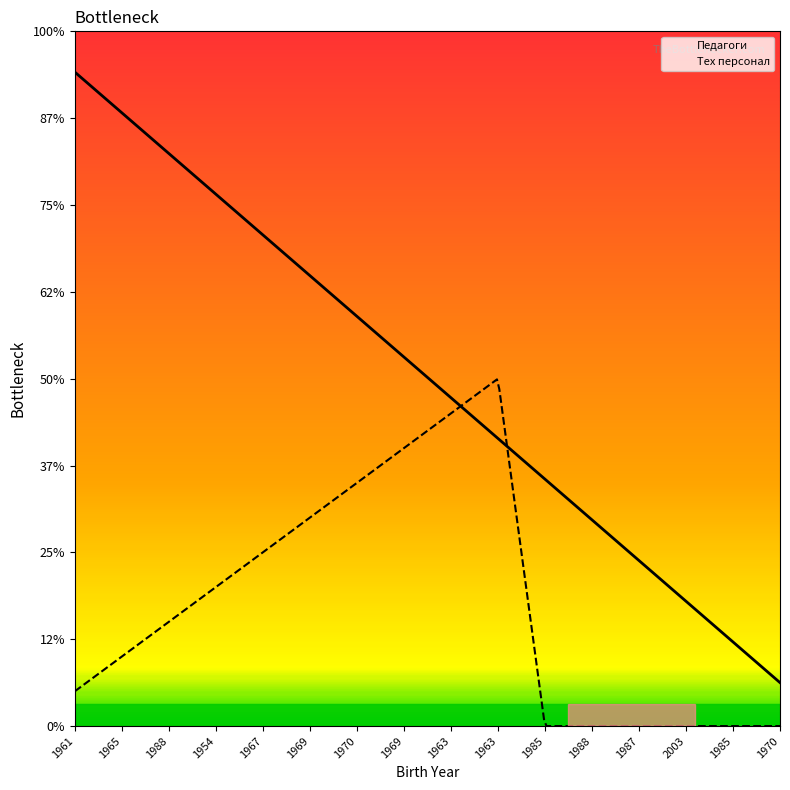

What is the label of the 5th point from the left?

1967